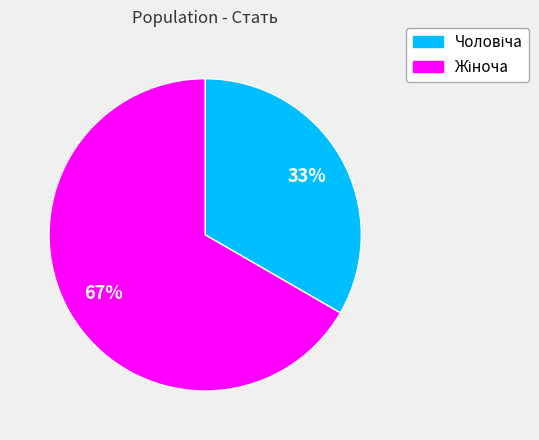

To the nearest percent, what is the average slice percentage?

50%